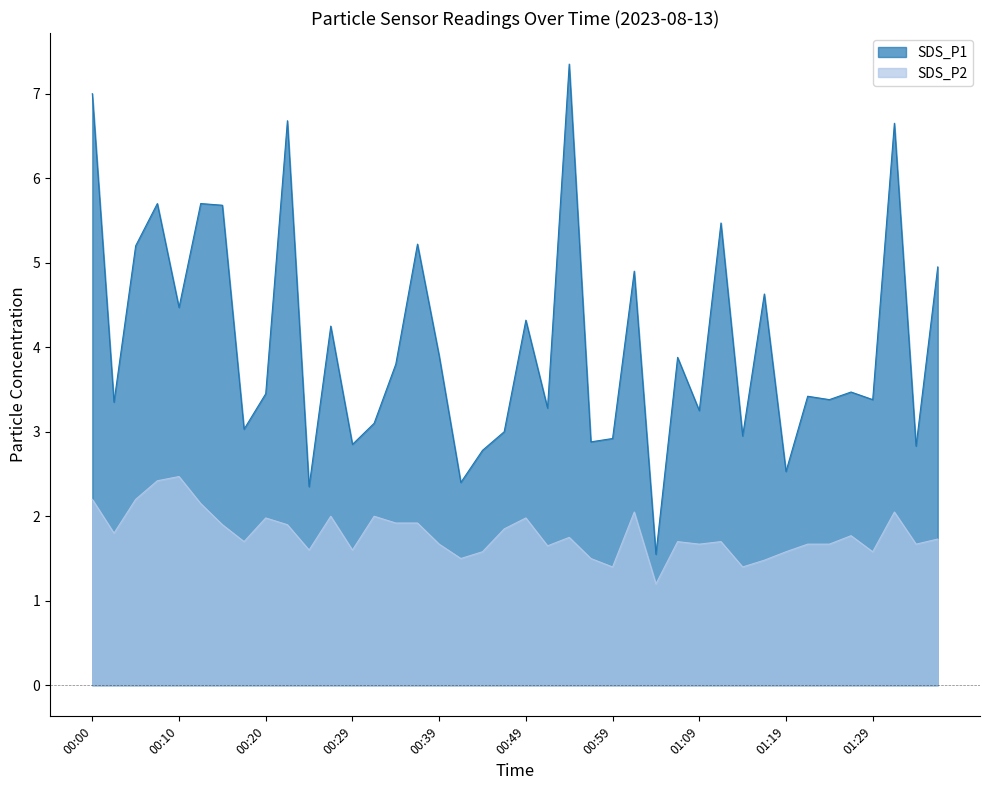

Where is SDS_P2 nearest to the value 1?

01:04